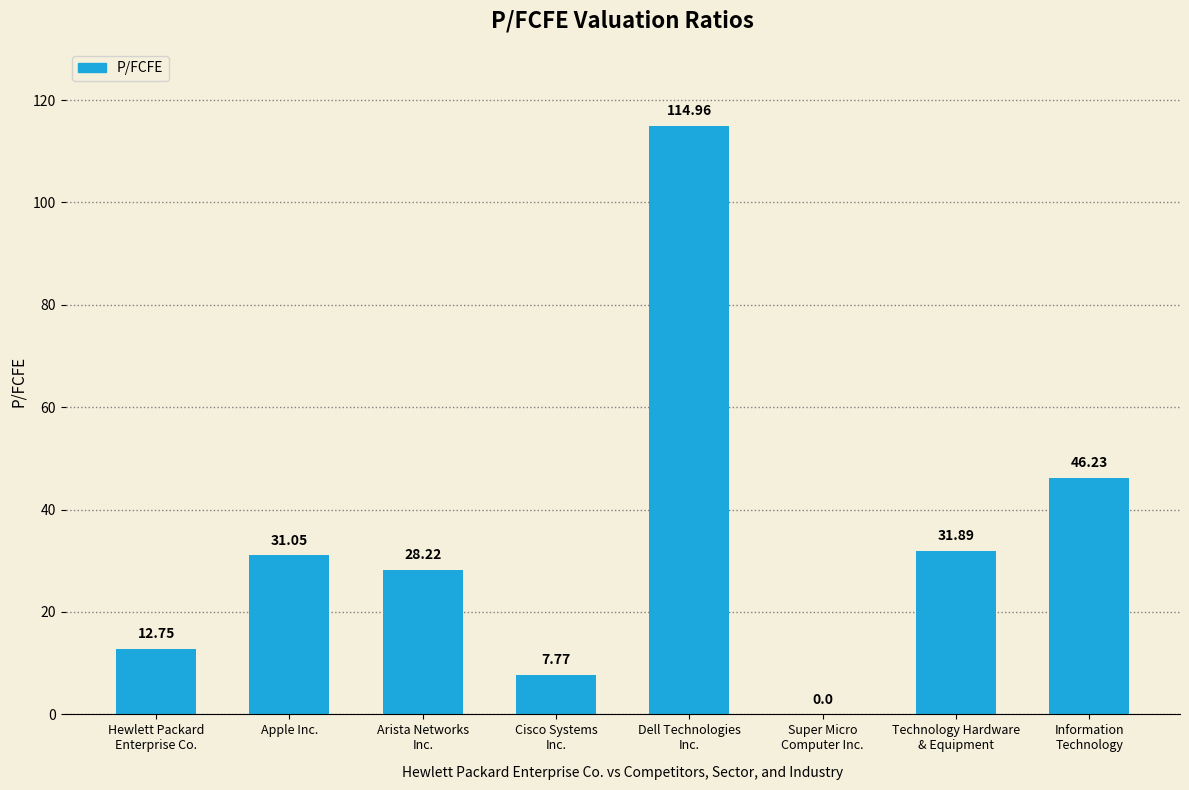

What is the sum of all values?

272.9